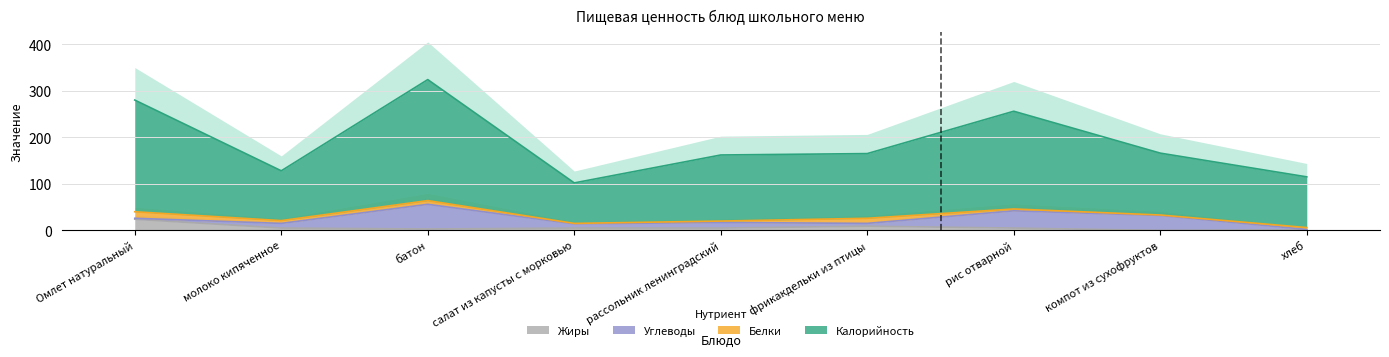

How many interior local valleys does the Калорийность series have?

2